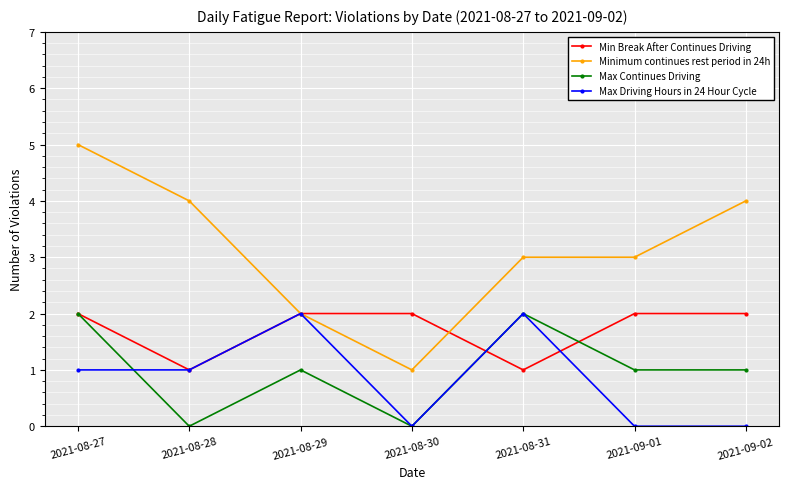

True or false: Minimum continues rest period in 24h has more than 1 points higher than both neighbors.

False